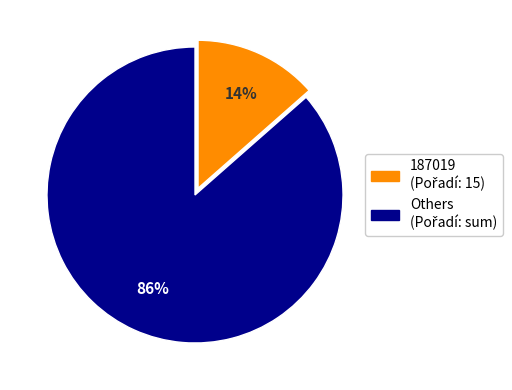

Does any single category account for the majority?

Yes